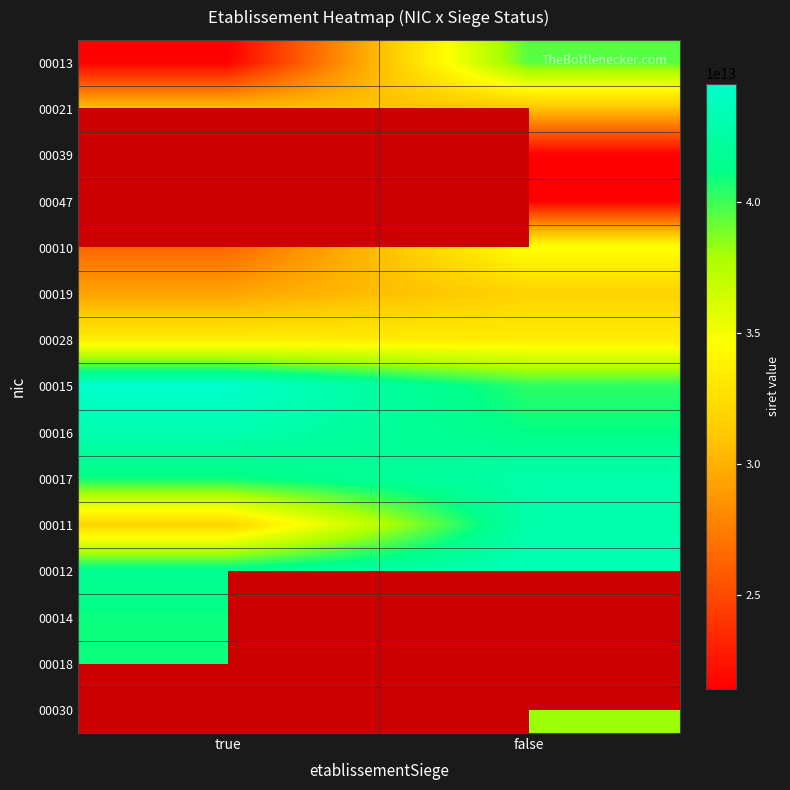

Rank the categories by 00015 value from highest to lowest.

true, false